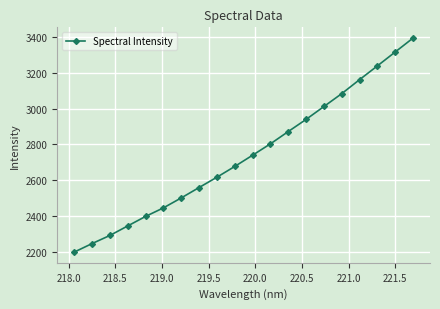

True or false: the data has more than 2 interior local peaks.

False